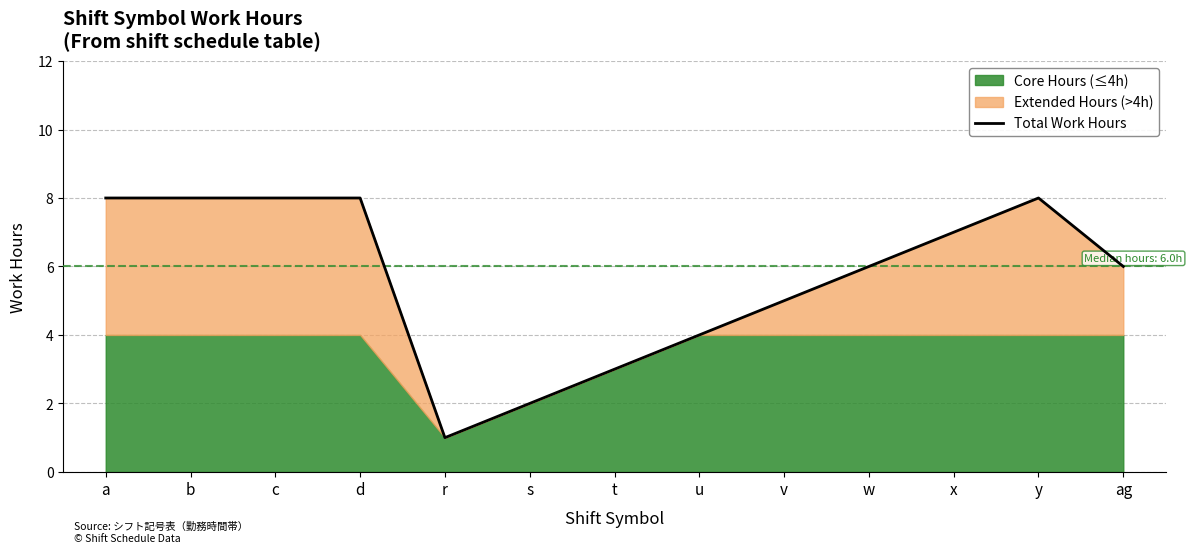

At which label does the data first exceed 6?

a